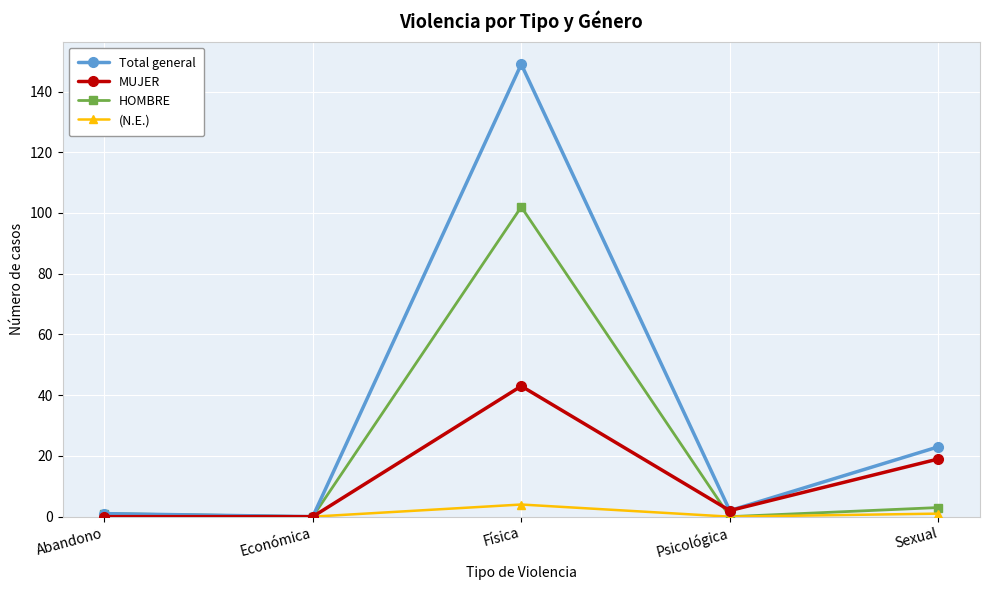

Count the number of categories in the chart.

5